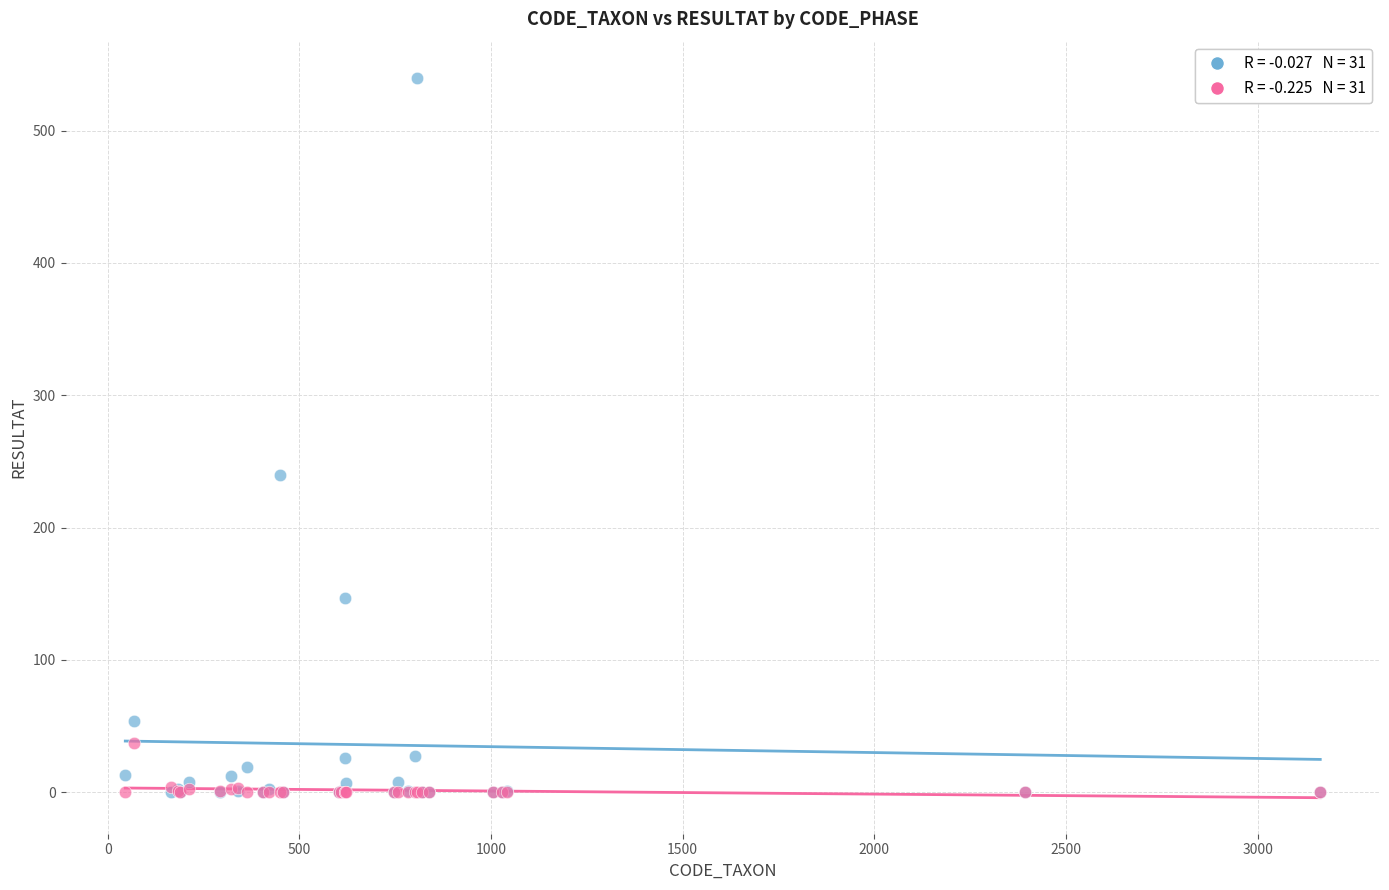

Across all series, what Y value is closest to 270?

240